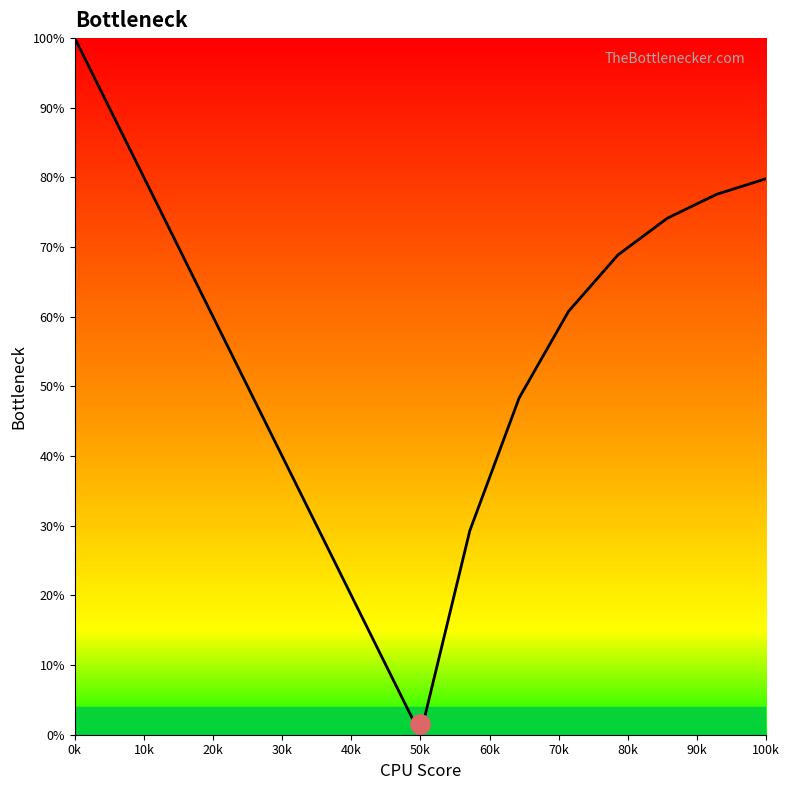

What is the maximum value shown in the chart?

100.0